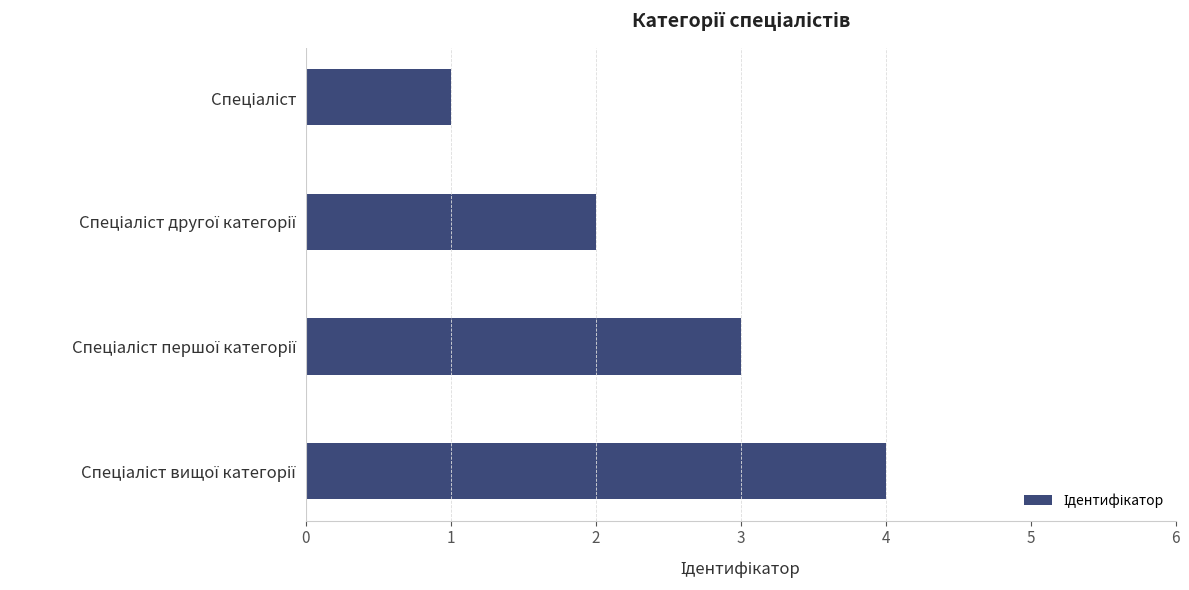

What is the difference between the maximum and minimum values?

3